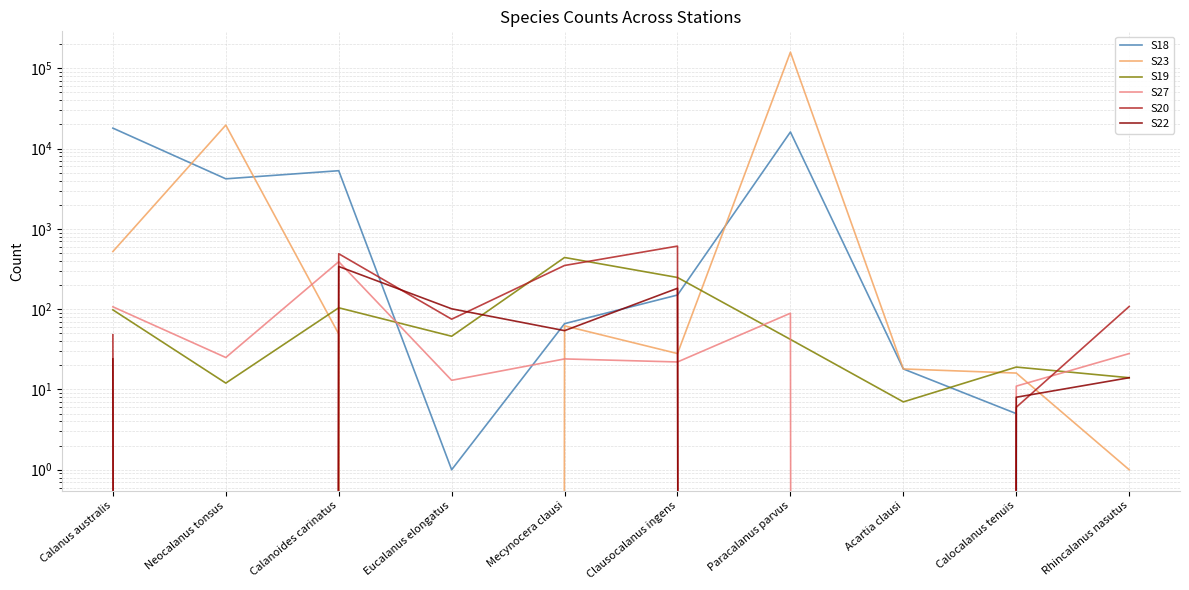

Between Clausocalanus ingens and Calocalanus tenuis, which series saw the biggest shift?

S20